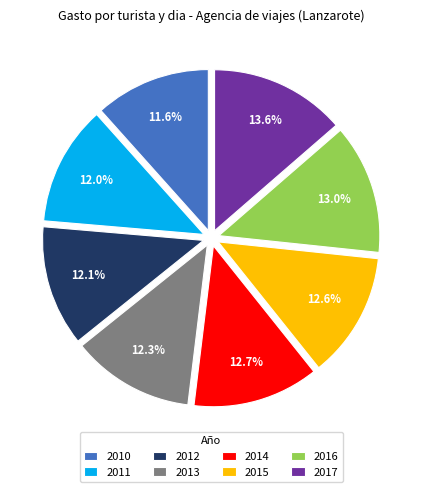

To the nearest percent, what is the combined percentage of 2016 and 2017?

27%